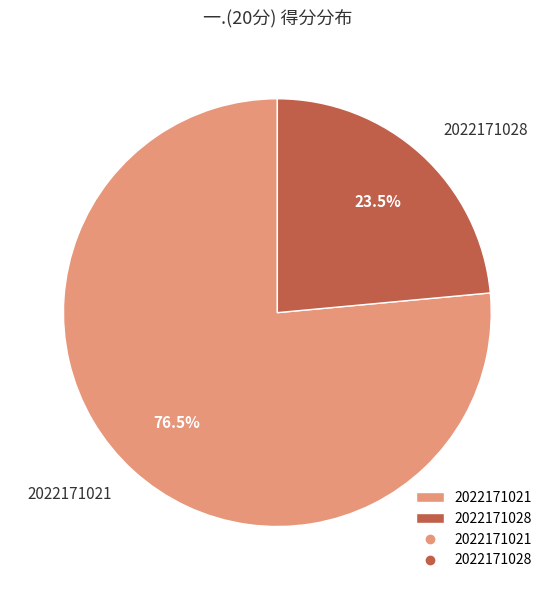

What percentage do 2022171028 and 2022171021 together represent?

100.0%